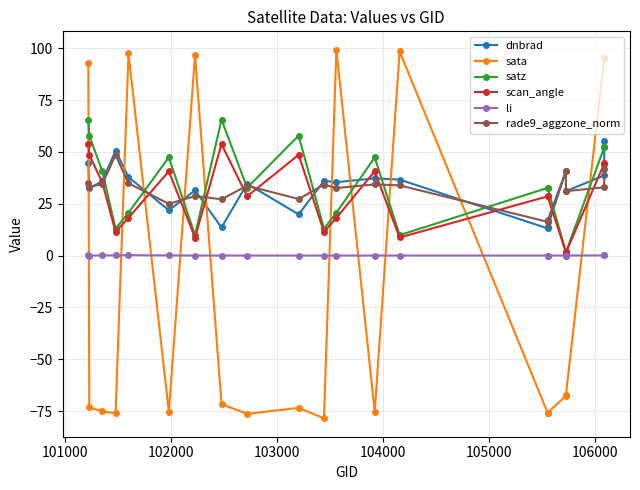

Is the value of scan_angle at 17 greater than the value of rade9_aggzone_norm at 102000?

No